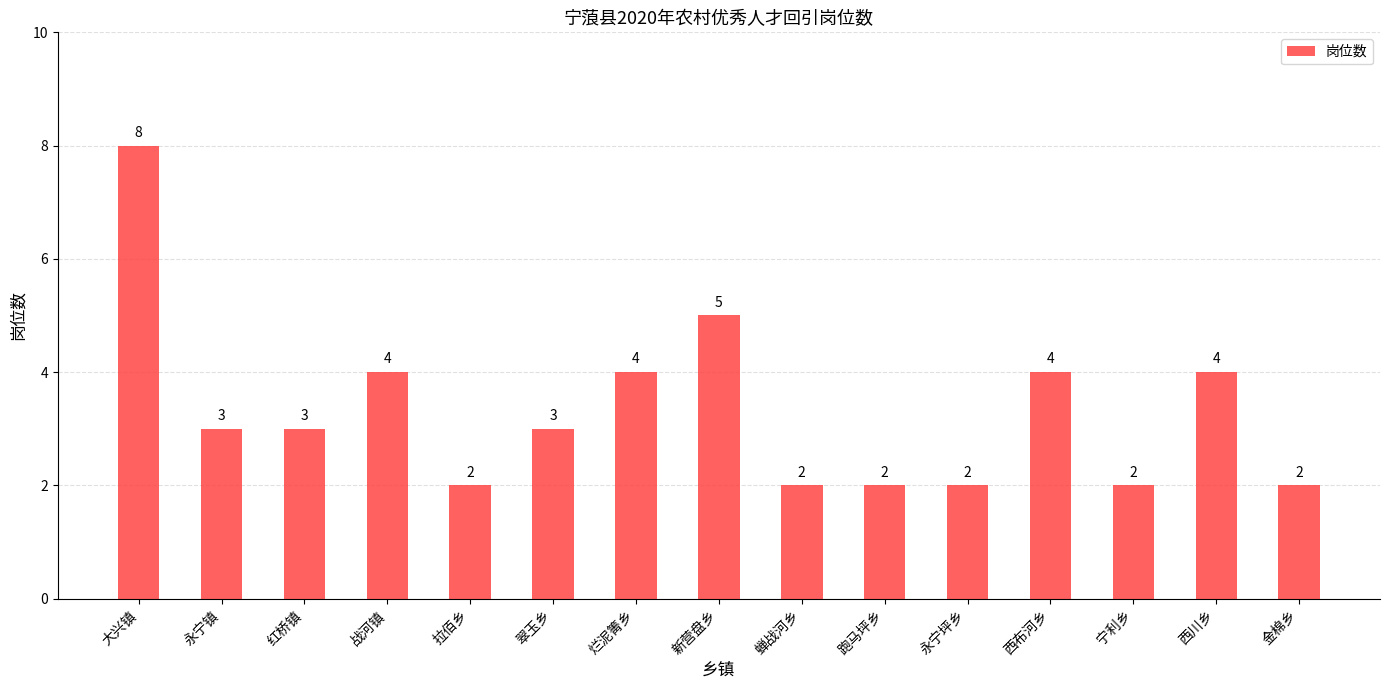

What is the change in value from 拉佰乡 to 翠玉乡?

+1